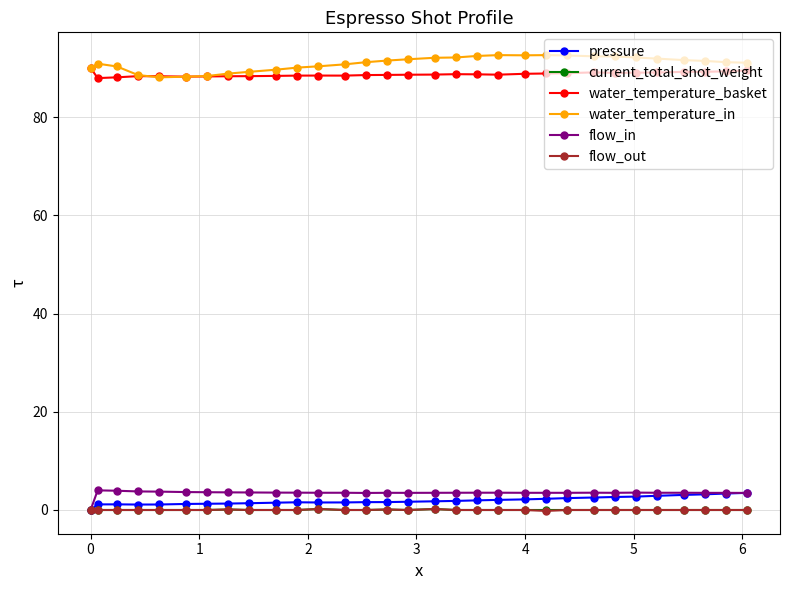

What is the value of the flow_in point at the 28th from the left?

3.5